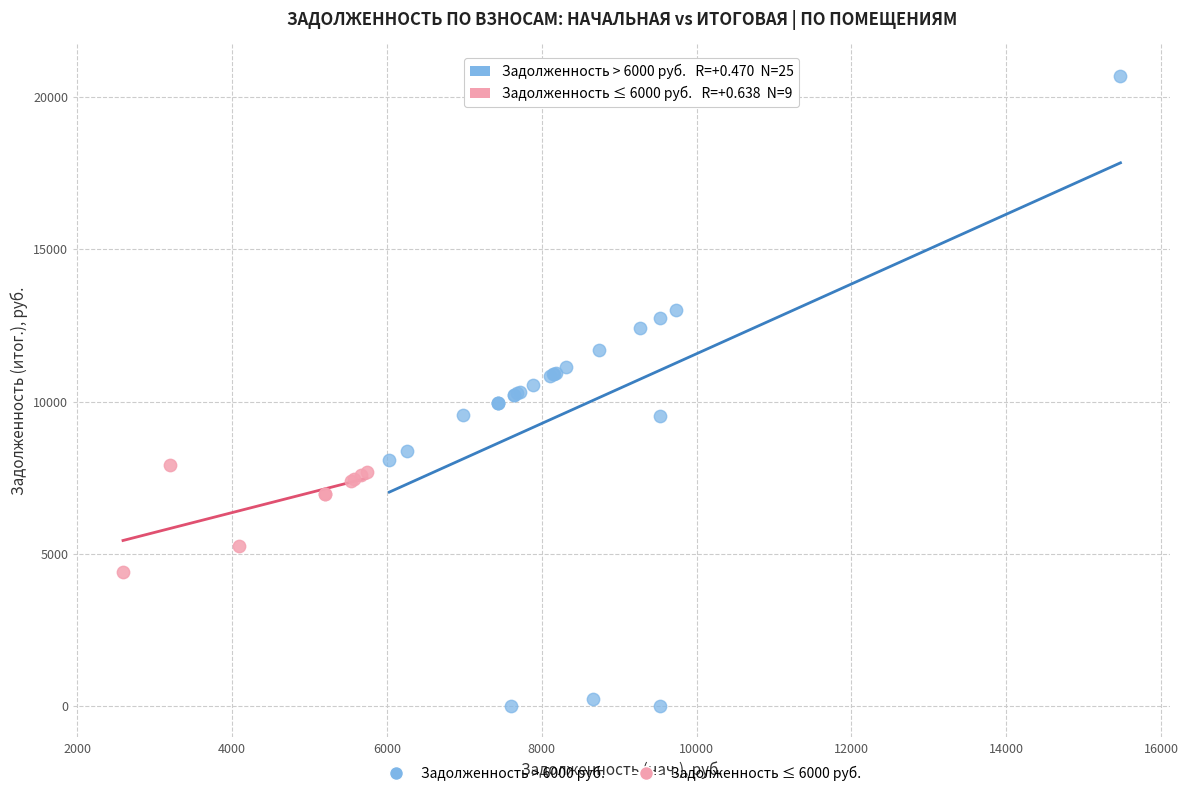

Which series contains the lowest Y value?

Задолженность > 6000 руб.